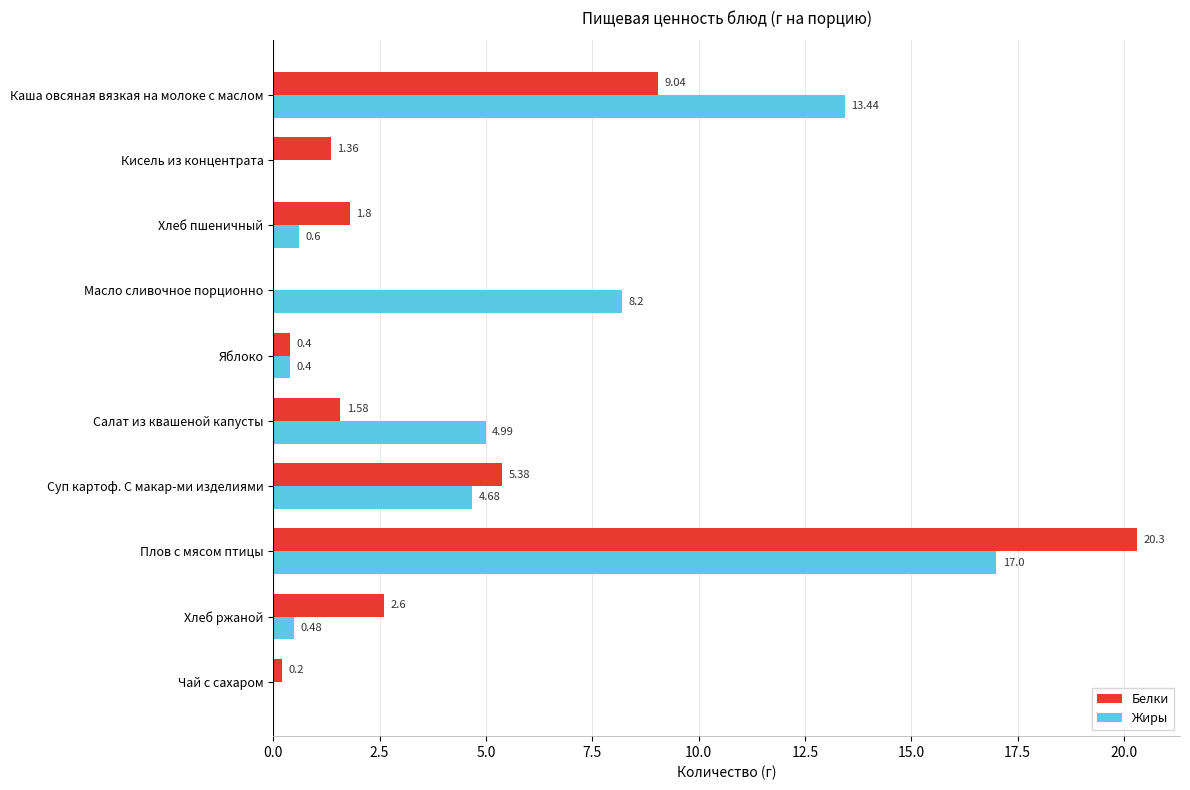

What is the sum of the Белки values at Каша овсяная вязкая на молоке с маслом and Суп картоф. С макар-ми изделиями?

14.4